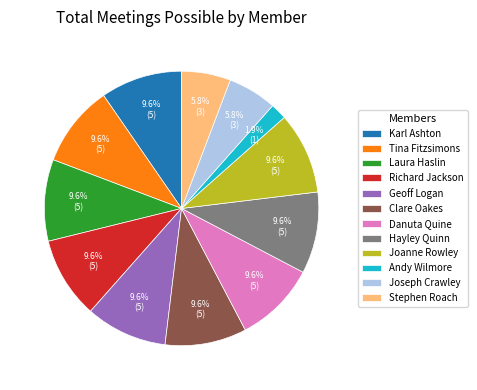

Which category has the smallest portion of the pie?

Andy Wilmore